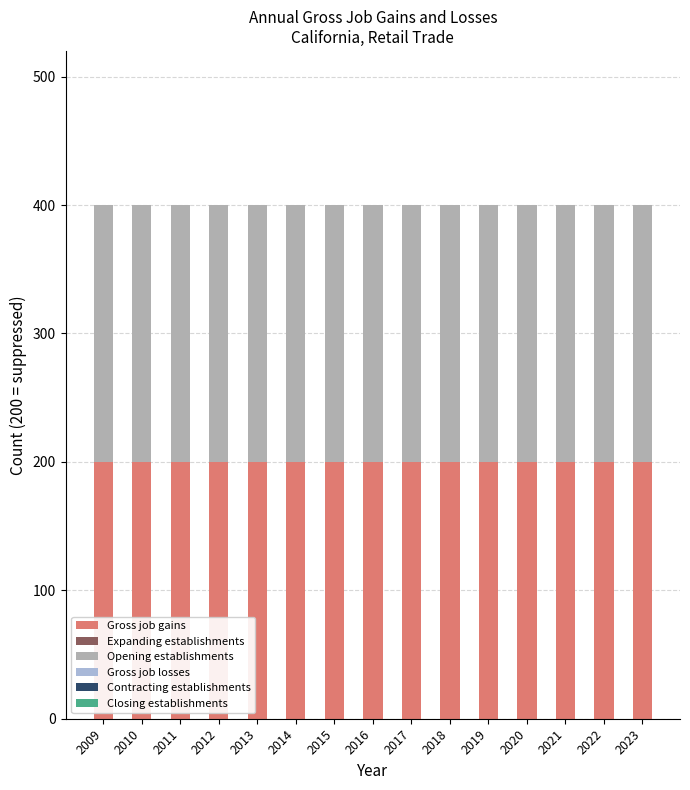

Is the value of Gross job gains at 2010 greater than the value of Contracting establishments at 2019?

Yes